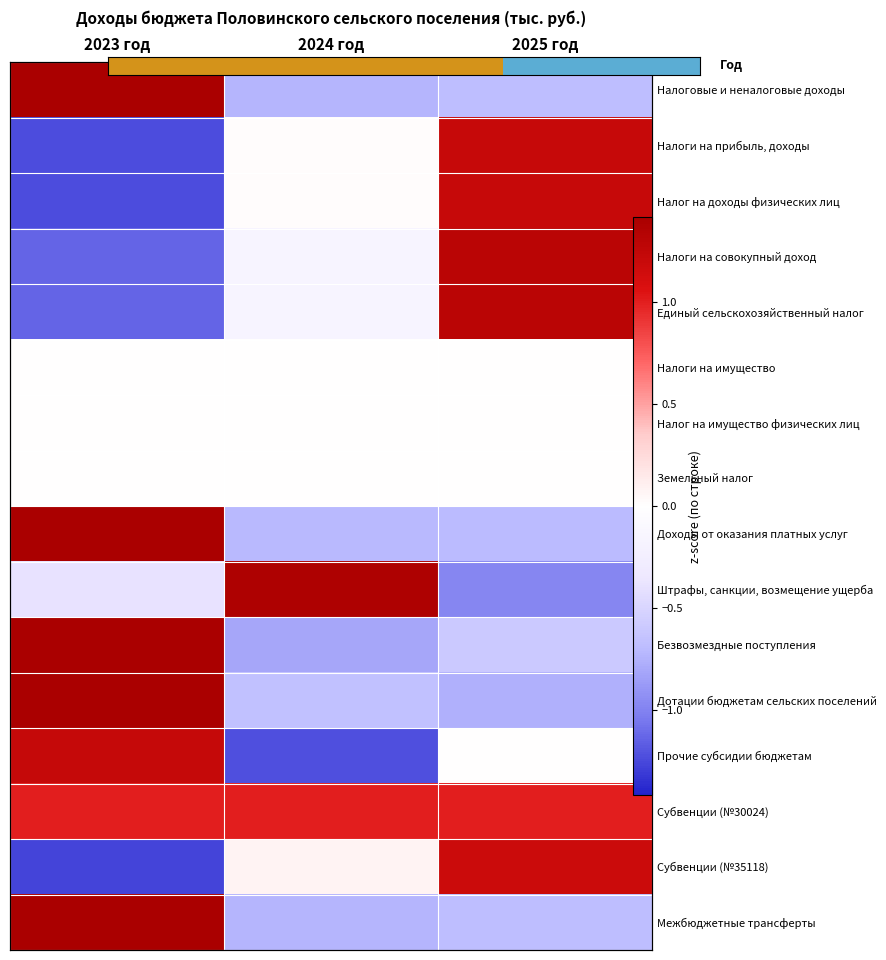

Which category has the lowest value in the Доходы от оказания платных услуг series?

2024 год